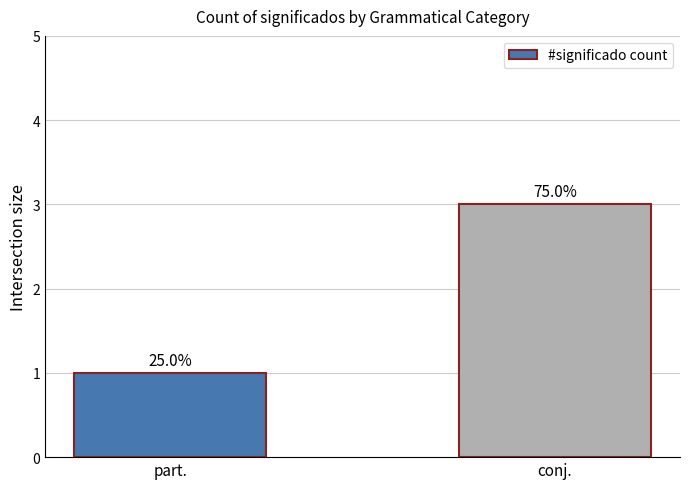

Which category has the lowest value across all series?

part.